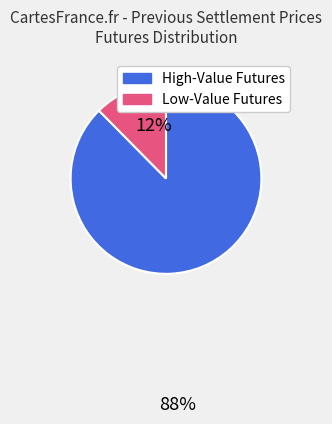

Is there any slice that represents more than half of the pie?

Yes